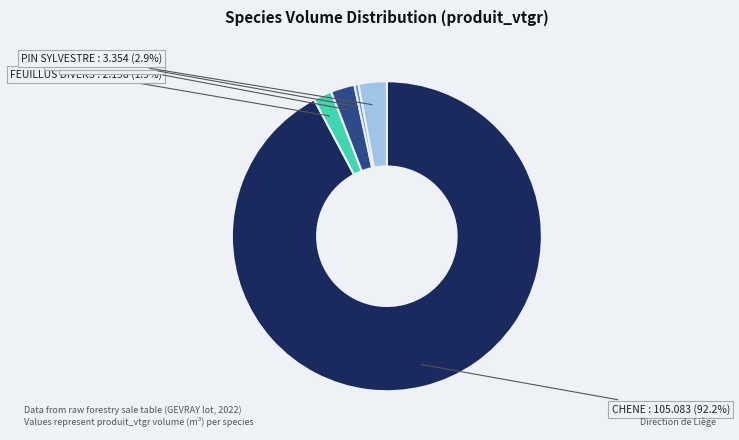

What is the smallest slice in the pie chart?

BOULEAU